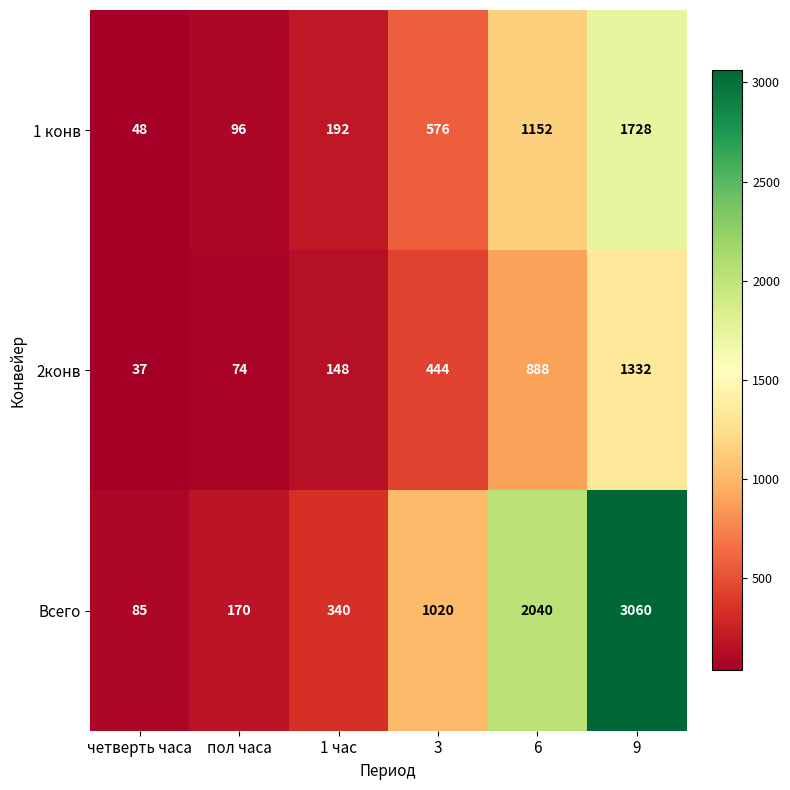

What is the difference between the Всего values at 9 and четверть часа?

2975